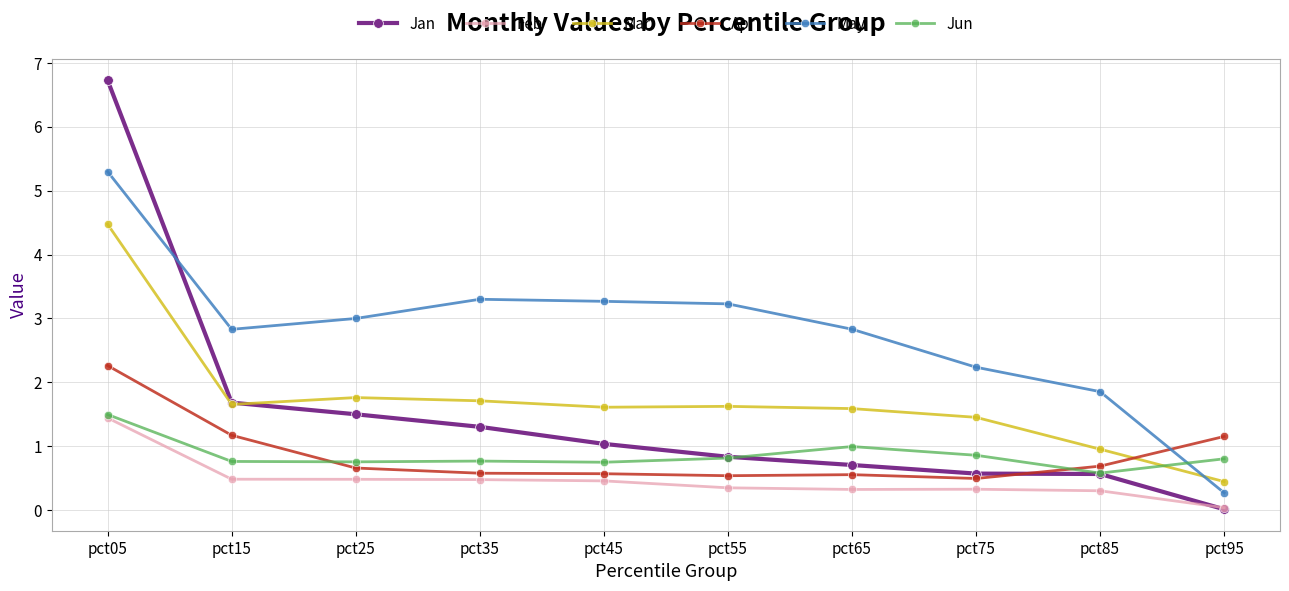

Is it true that Feb equals 0.3 at pct85?

True